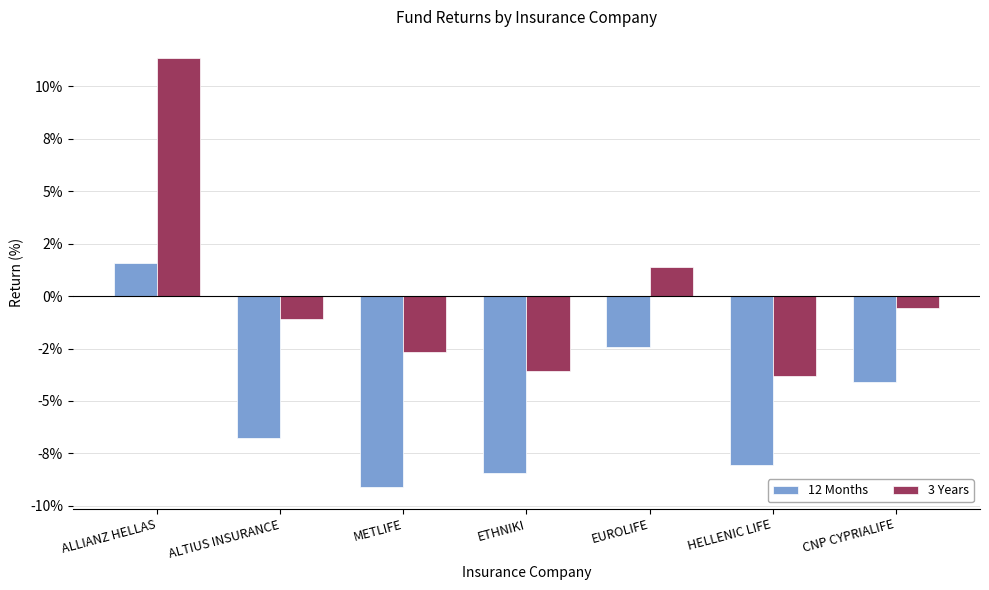

Are the bars horizontal?

No